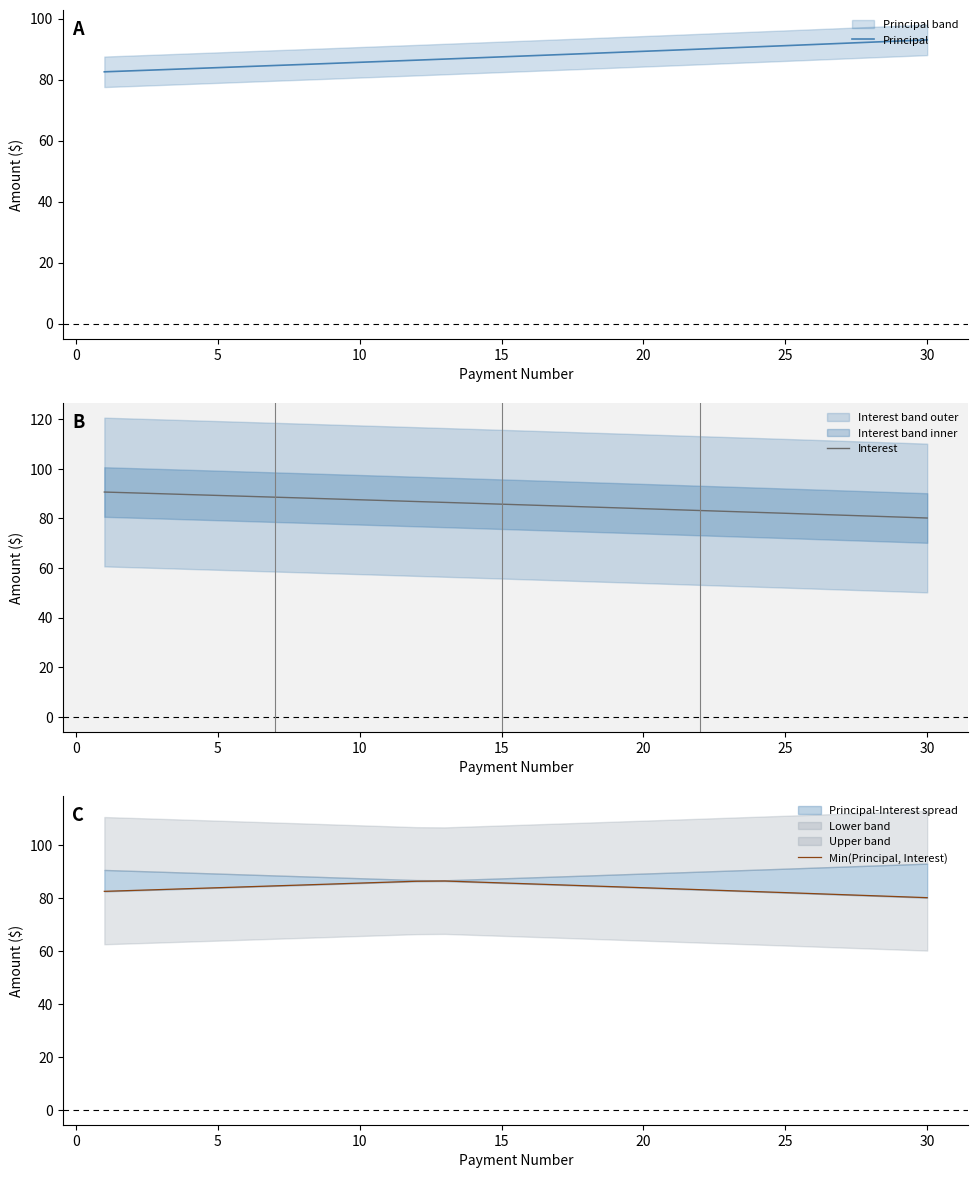

What is the value of the Principal point at the 20th from the left?

89.3